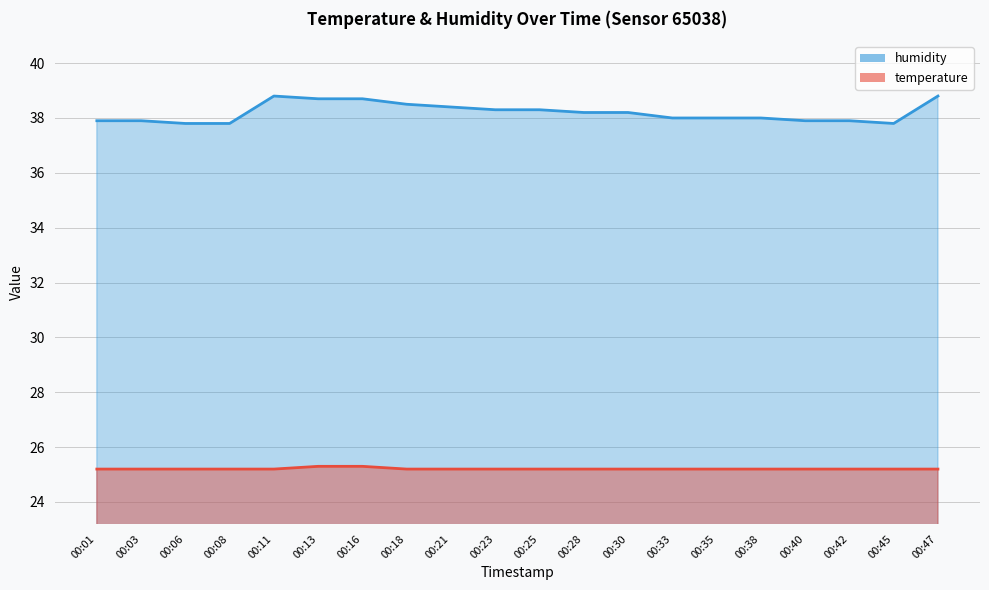

What is the difference between the temperature values at 00:45 and 00:13?

0.1